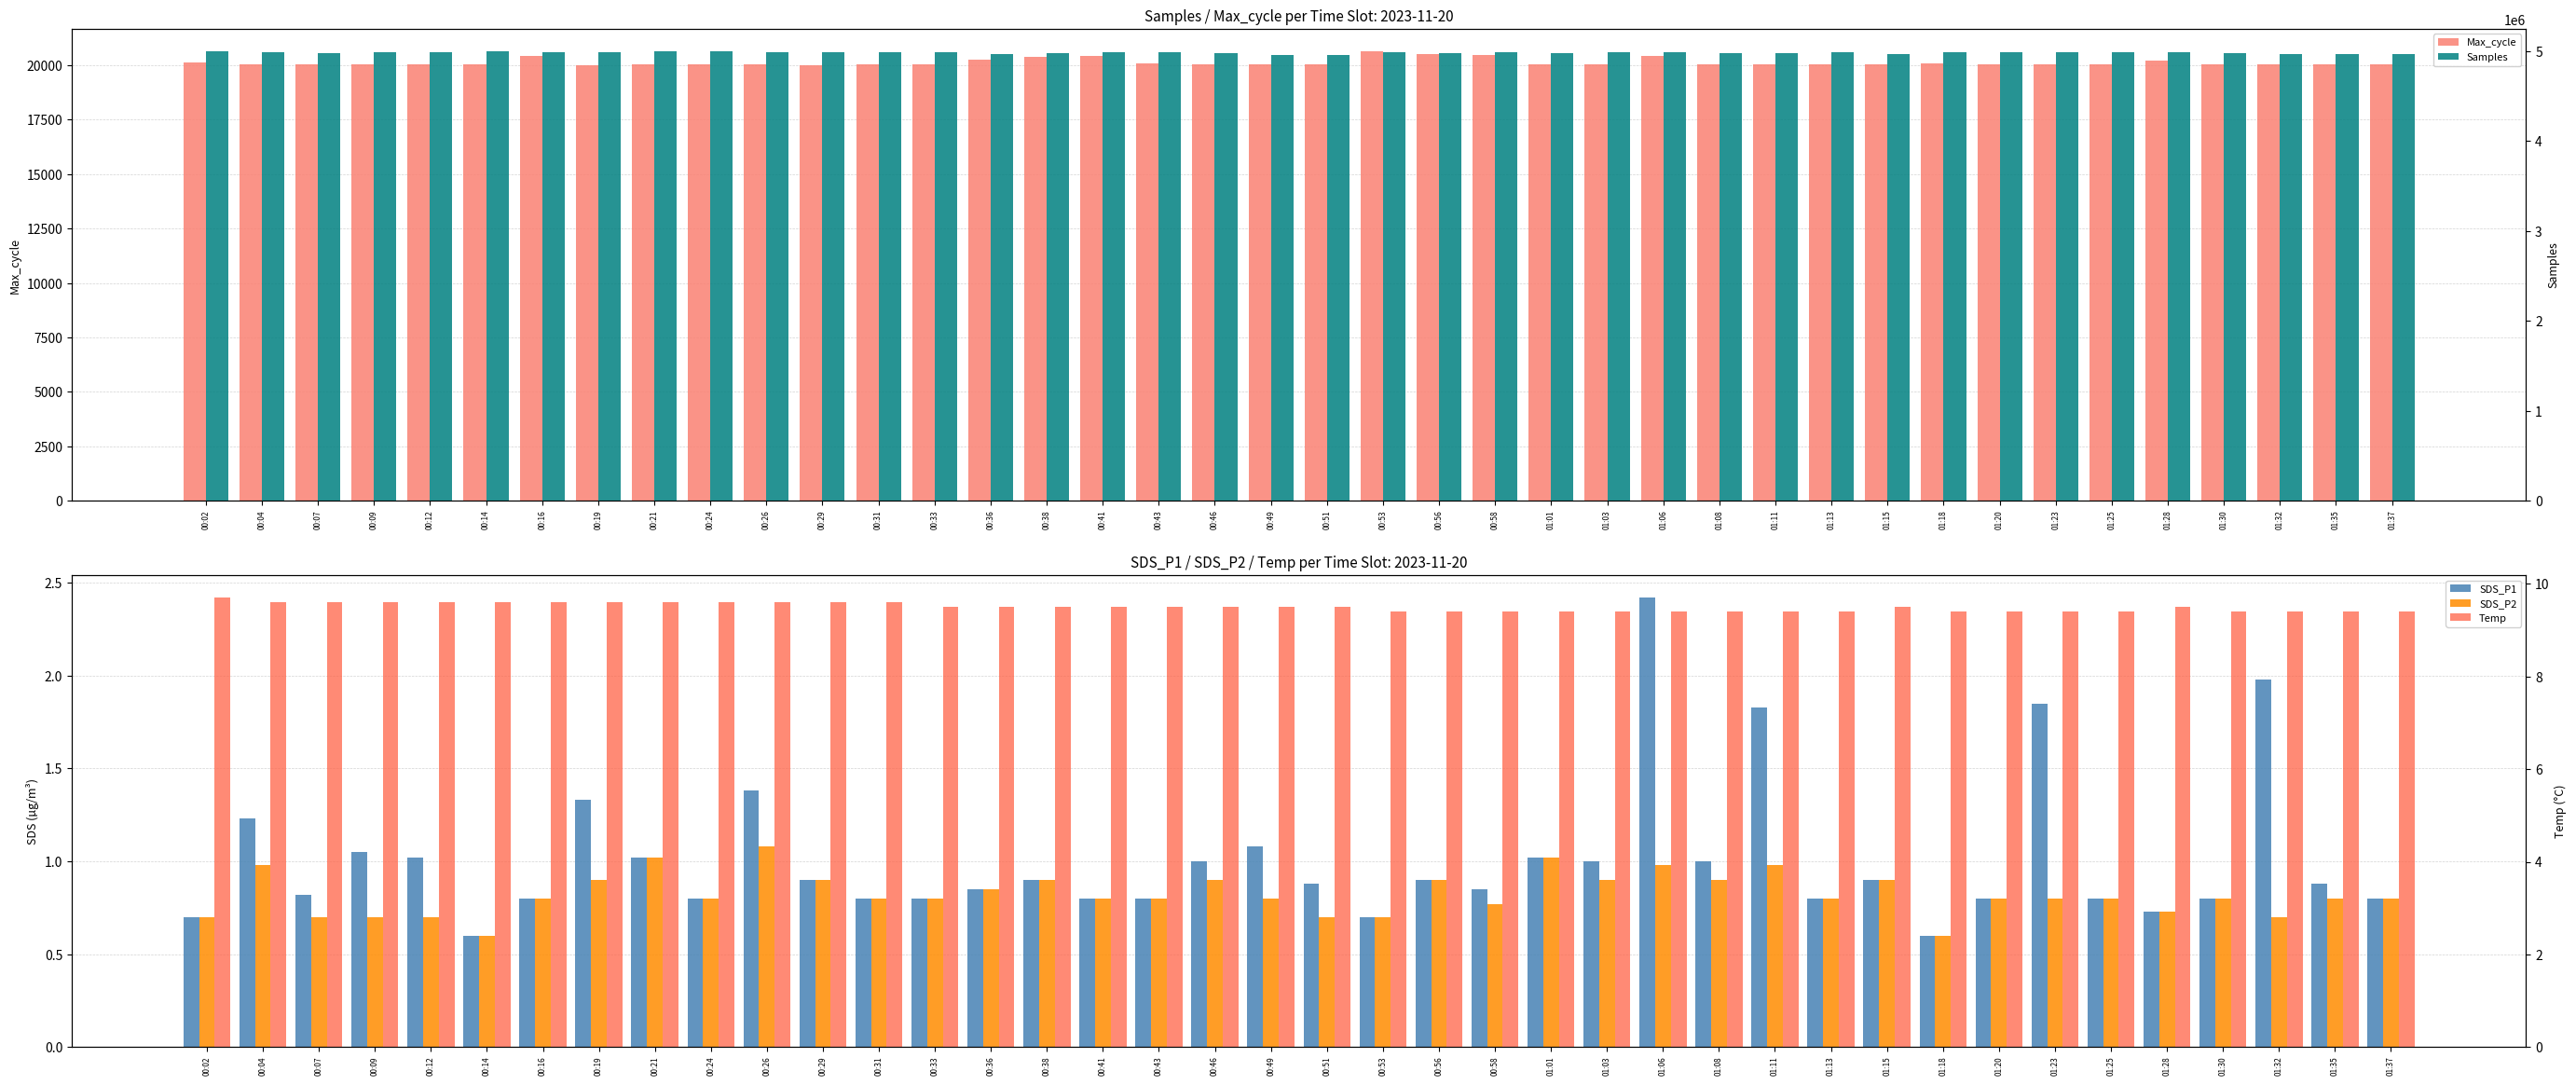

Rank the series at 00:43 from lowest to highest value.

SDS_P1, SDS_P2, Temp, Max_cycle, Samples